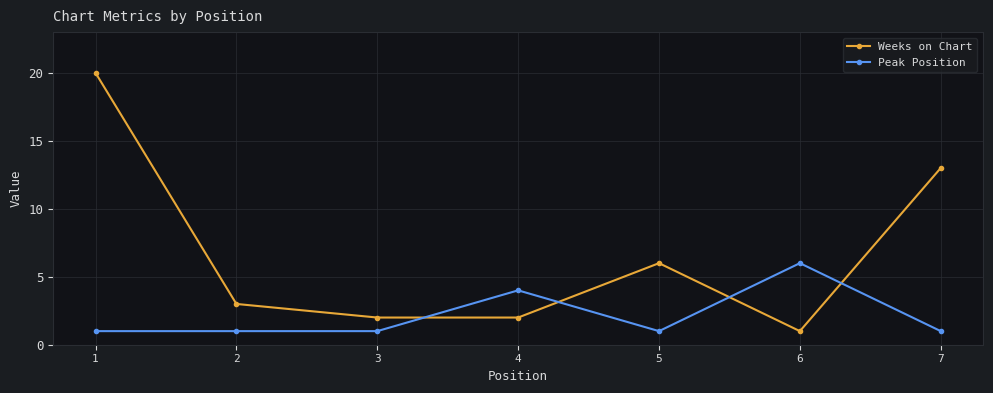

Which series has the widest spread of values?

Weeks on Chart